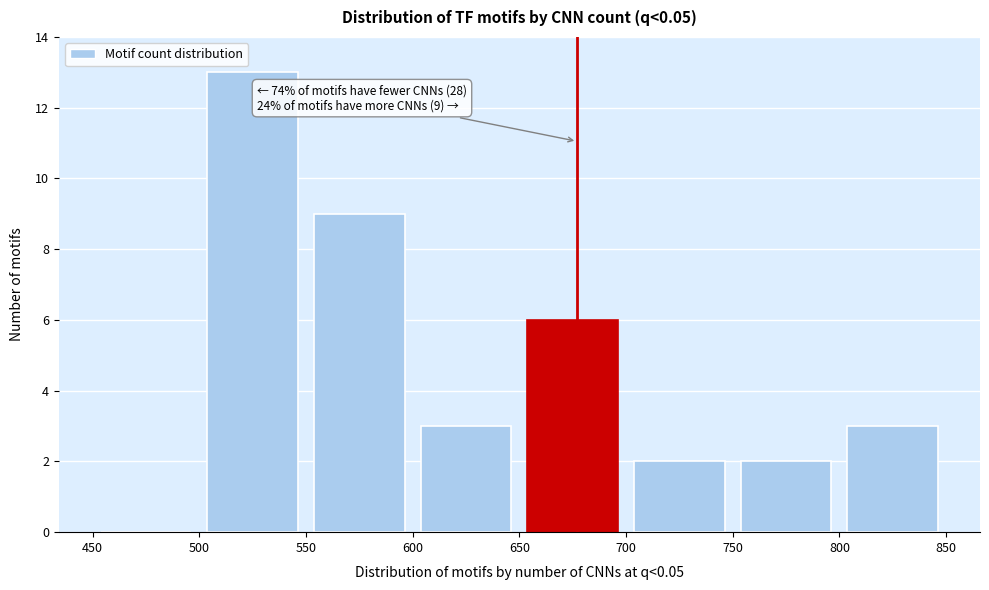

Over which range of the x-axis is the bar tallest?

500 to 550